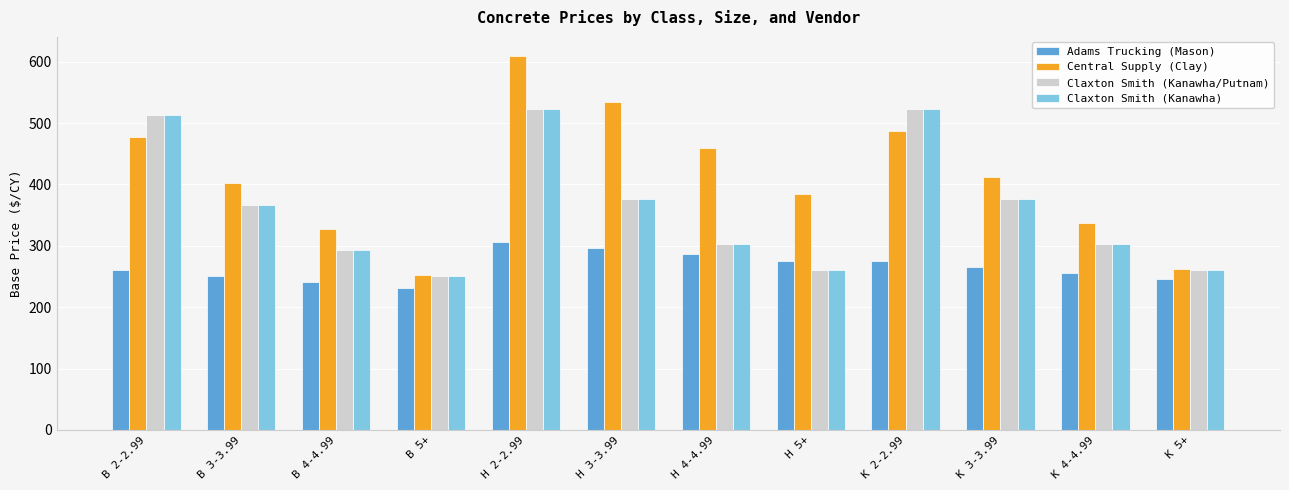

What is the sum of the Central Supply (Clay) values at K 3-3.99 and K 2-2.99?

899.0